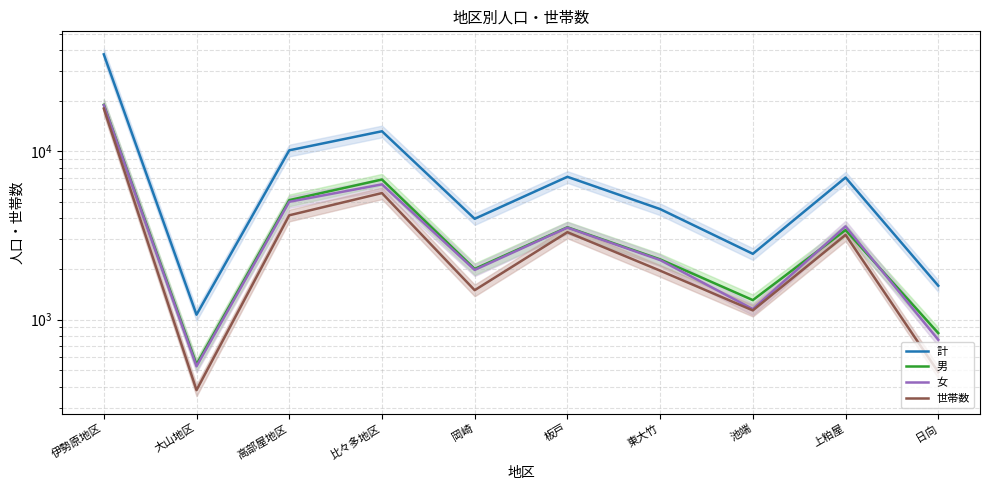

The 男 series shows 2003 at 岡崎. True or false?

True